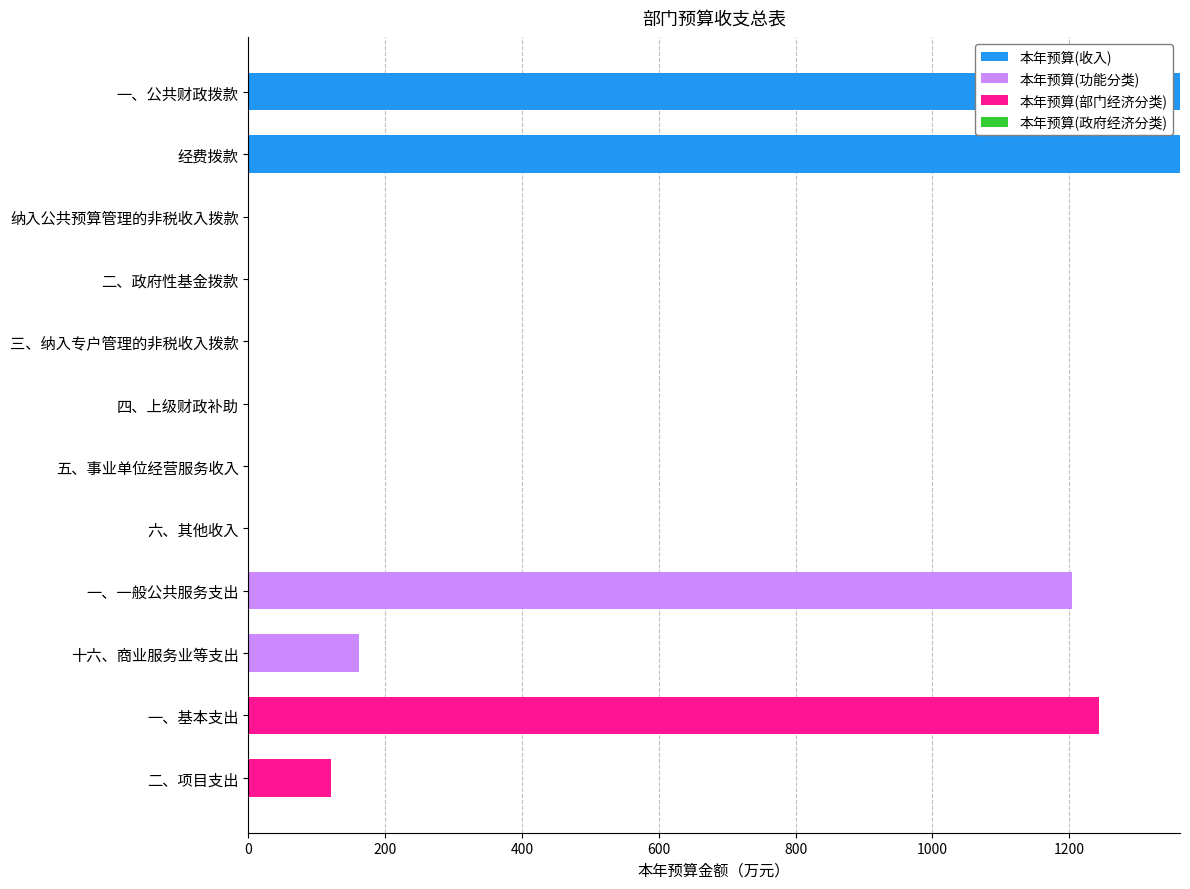

The value of 本年预算(收入) at 一、一般公共服务支出 is 0.0. True or false?

True